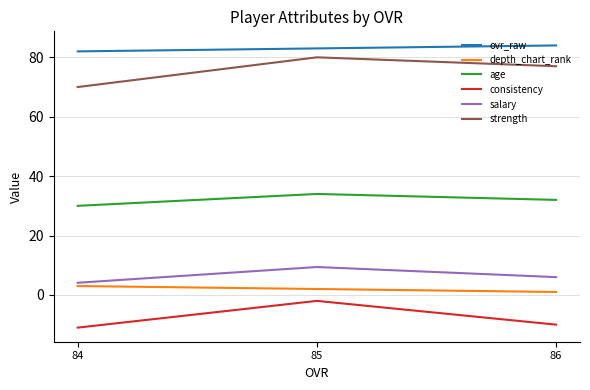

What is the maximum value for ovr_raw?

84.0